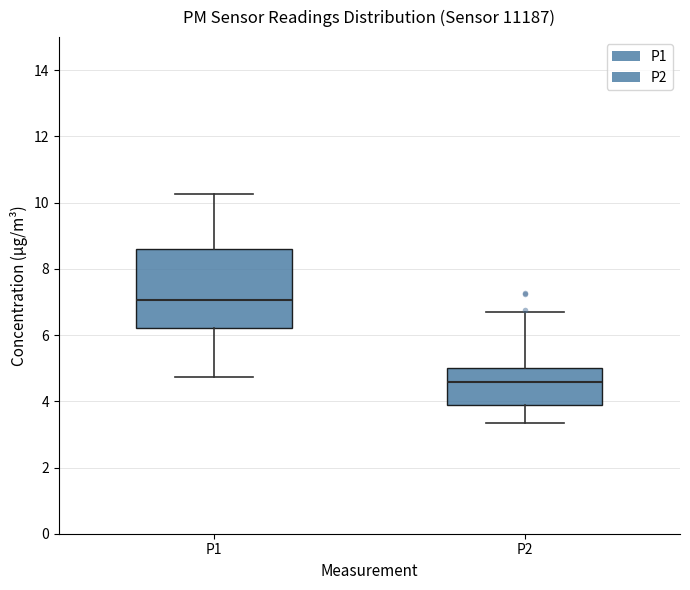

Reading left to right, transcribe this box plot: for each box, give where its median line is, the range the box spans, and where its two whiskers end, as read against the y-axis. The values are not printed on the chart, so give them approximately, as read against the axis.

P1: median 7.0, box 6.2 to 8.6, whiskers 4.8 to 10.2
P2: median 4.6, box 3.8 to 5.0, whiskers 3.4 to 6.8